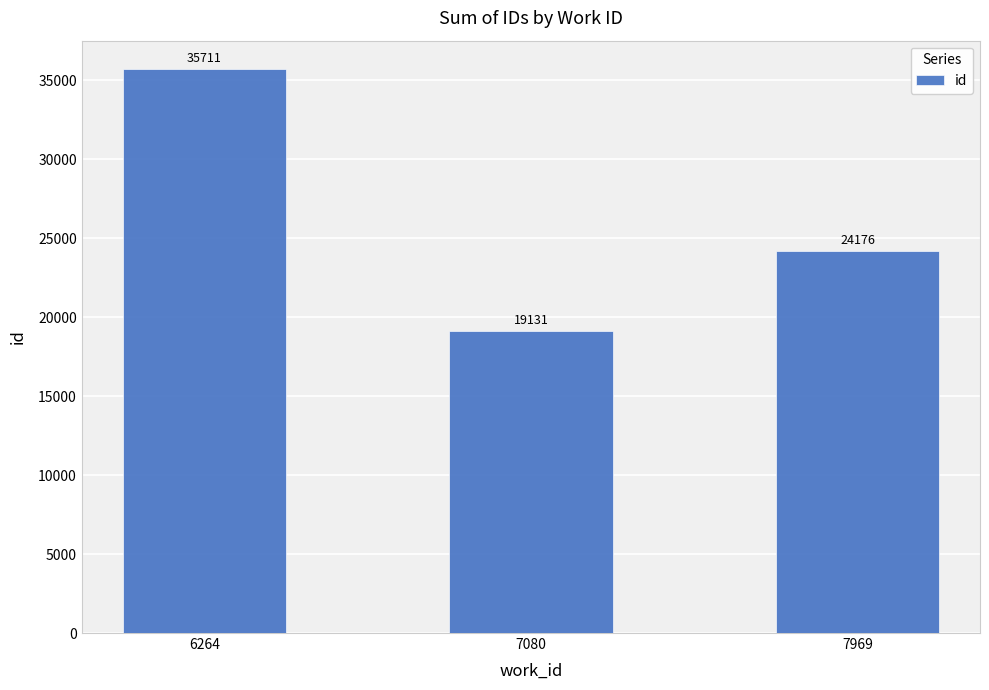

Reading right to left, transcribe all the data shown in this chart.

7969=24176	7080=19131	6264=35711